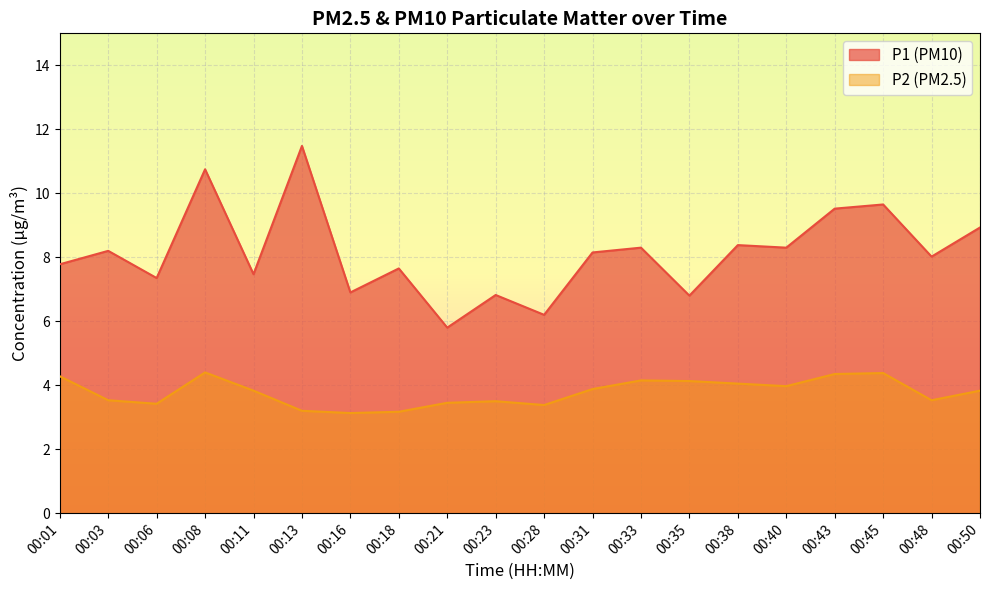

List the labels in order of P2 value, smallest first.

00:16, 00:18, 00:13, 00:28, 00:06, 00:21, 00:23, 00:03, 00:48, 00:11, 00:50, 00:31, 00:40, 00:38, 00:35, 00:33, 00:01, 00:43, 00:45, 00:08